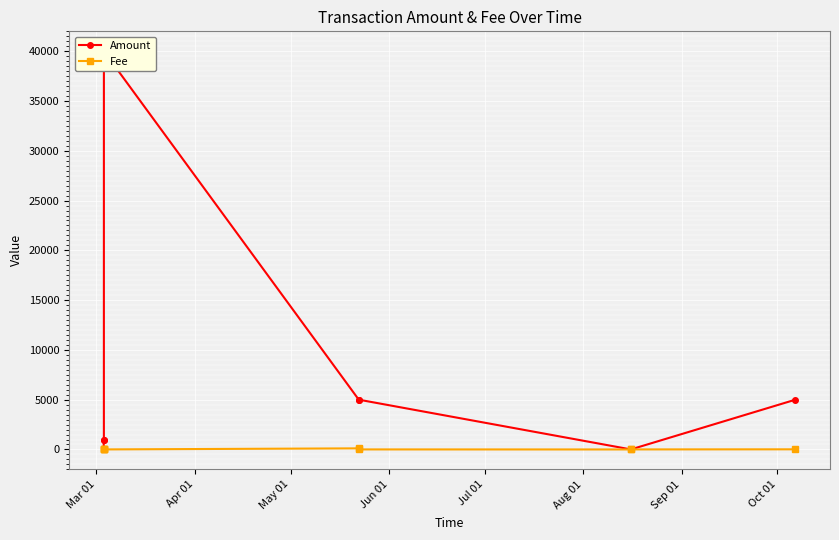

In Amount, how many points are lower than both neighbors (excluding endpoints)?

1